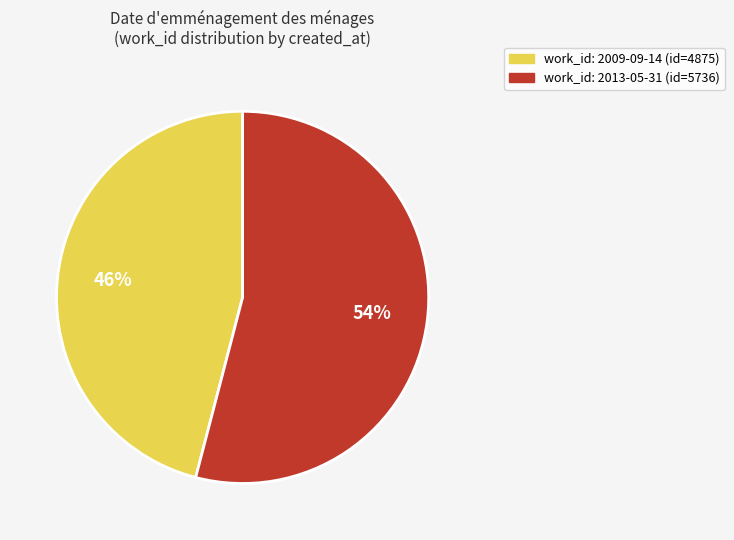

Is there any slice that represents more than half of the pie?

Yes